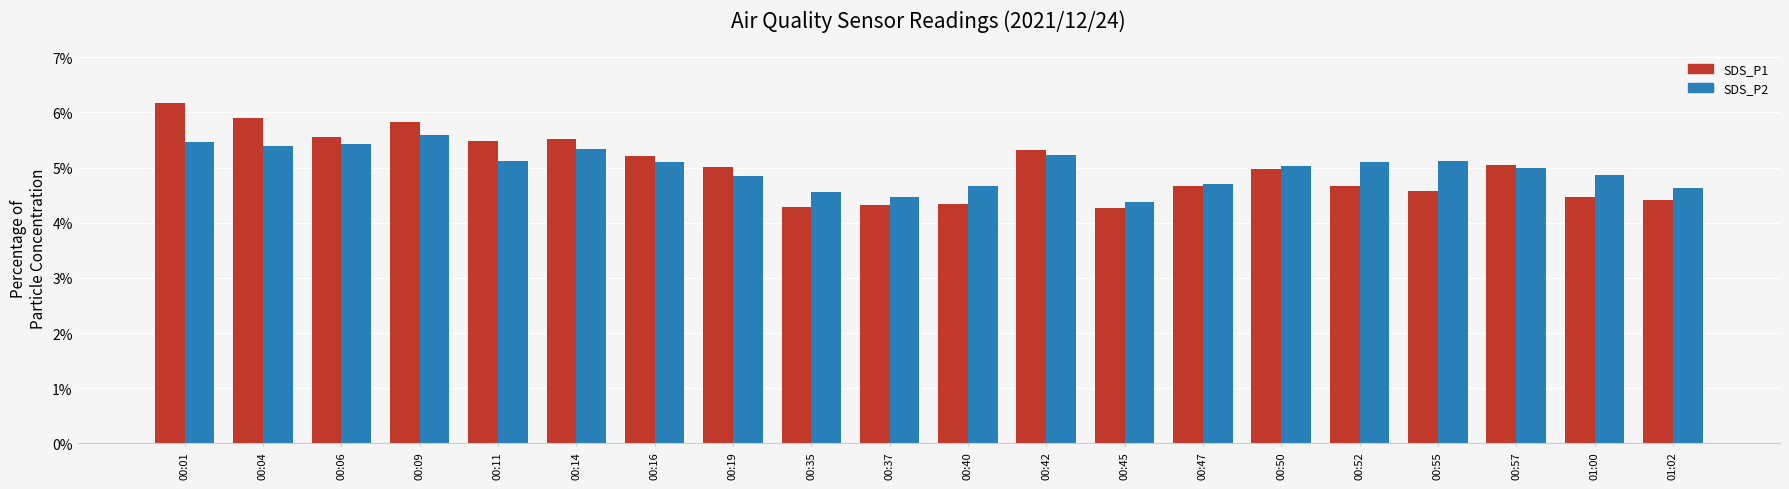

What is the maximum value for SDS_P2?

5.6